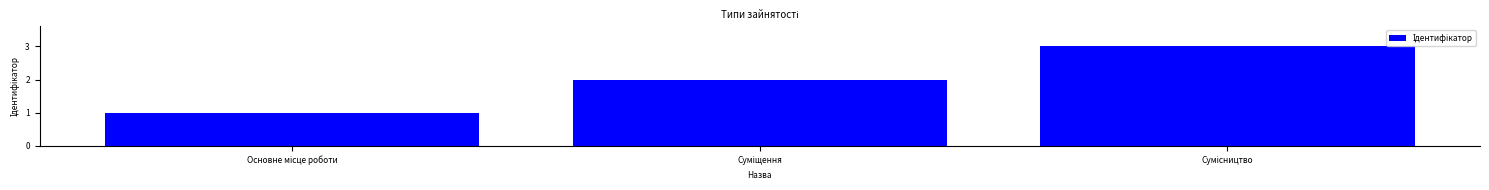

What is the maximum value shown in the chart?

3